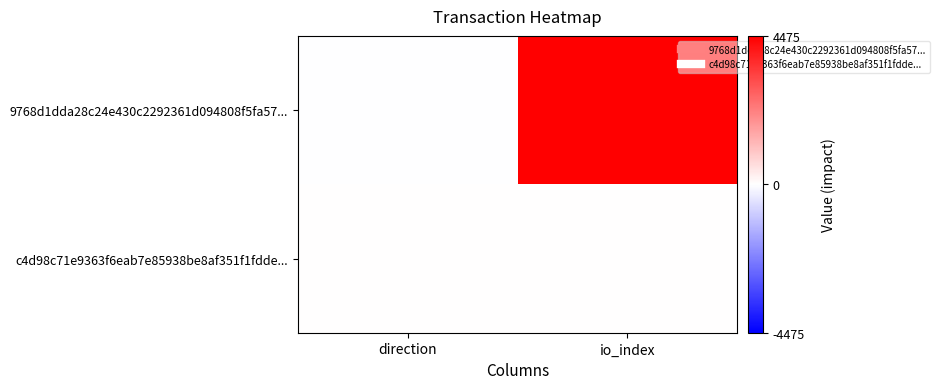

Rank the series by their maximum value, from lowest to highest.

c4d98c71e9363f6eab7e85938be8af351f1fdde..., 9768d1dda28c24e430c2292361d094808f5fa57...